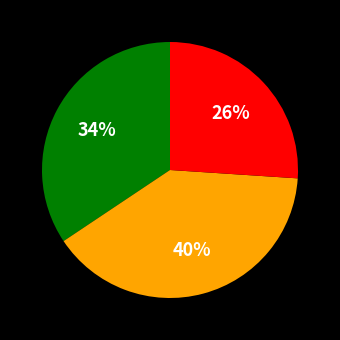

To the nearest percent, what is the difference between the largest and smallest slice percentages?

14%